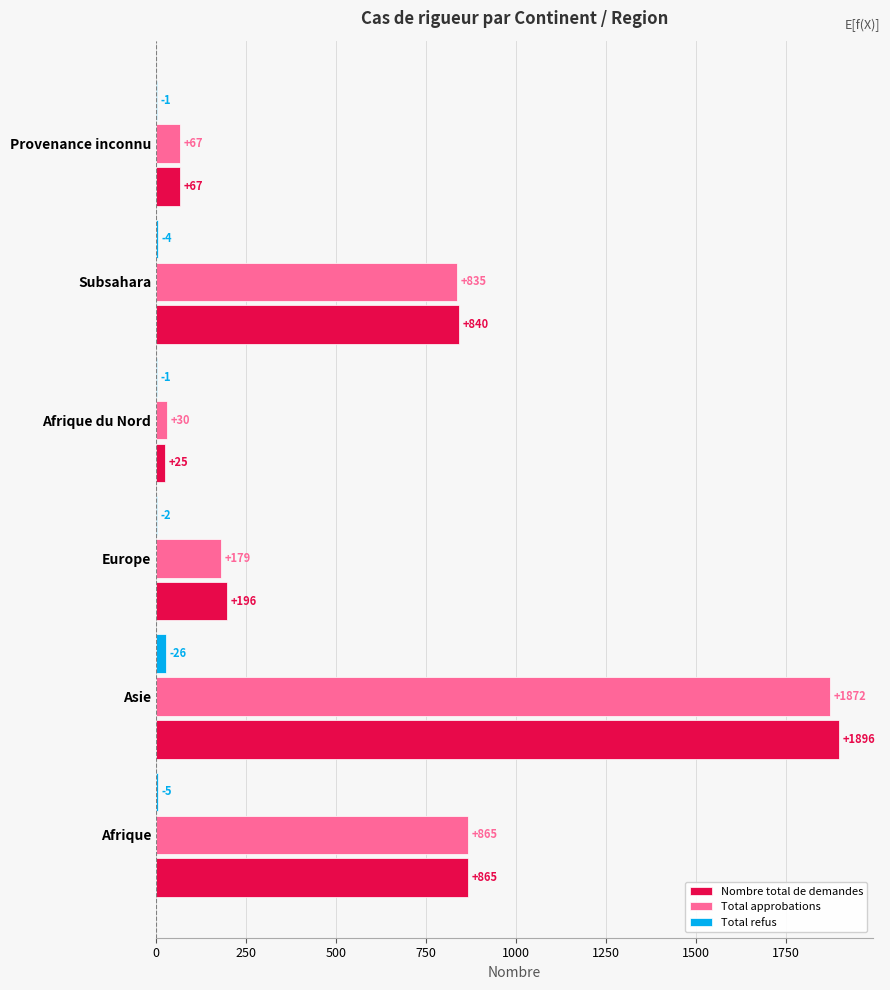

At which category is the sum across all series the highest?

Asie